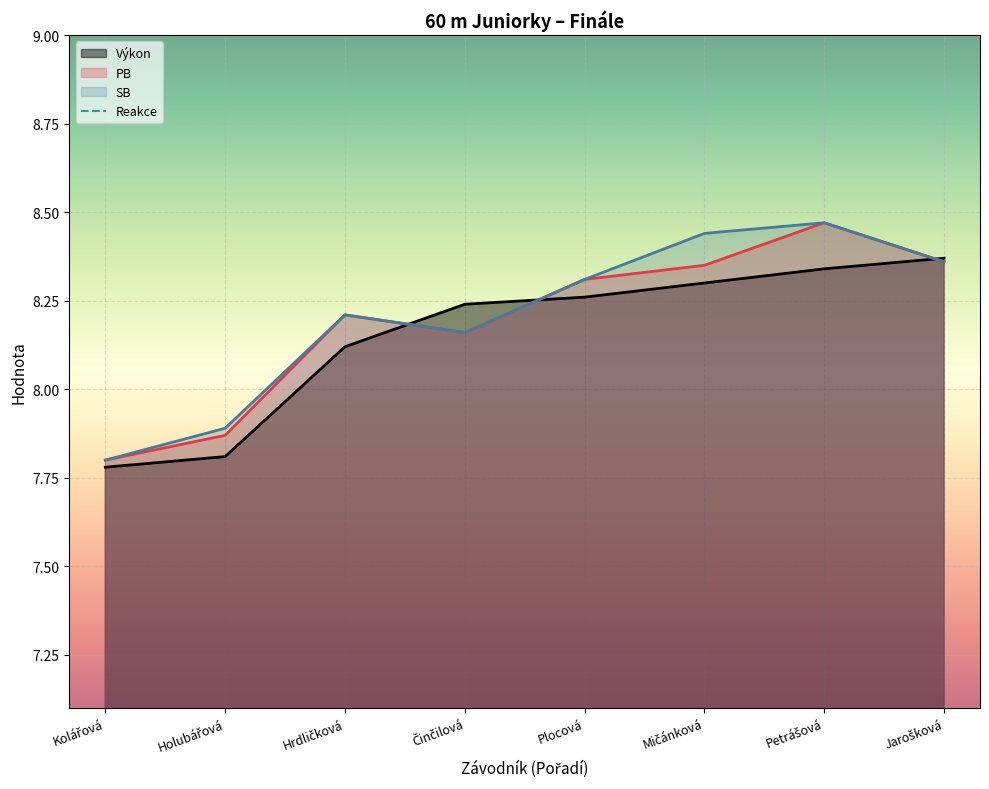

What are all the series names shown in the legend?

Výkon, PB, SB, Reakce